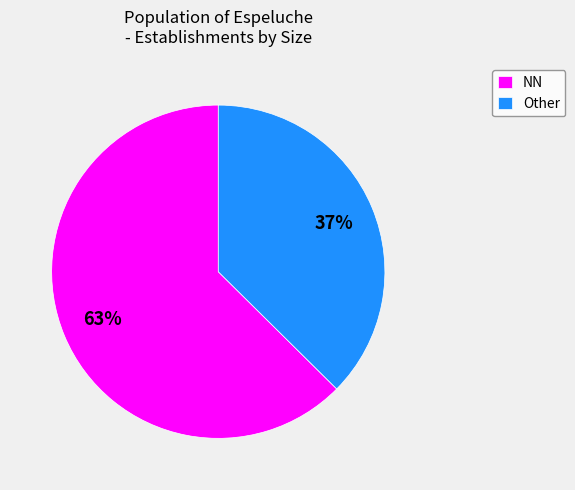

Combined, do Other and NN account for over 50%?

Yes